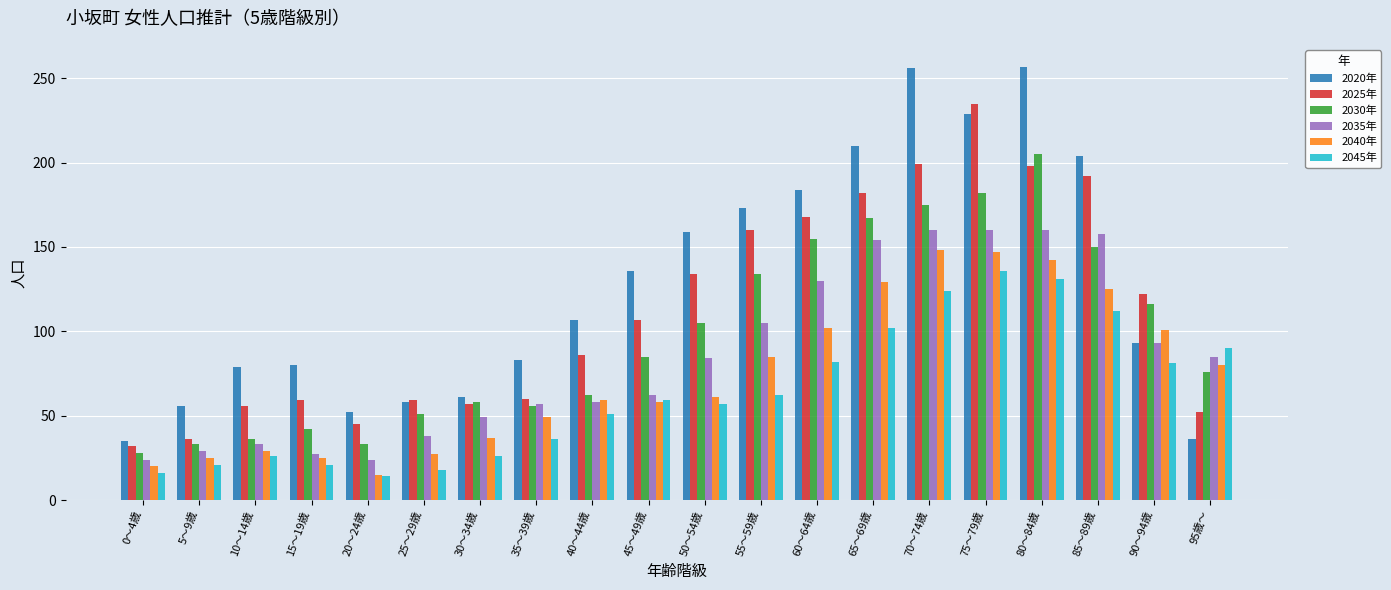

Rank the series by their maximum value, from lowest to highest.

2045年, 2040年, 2035年, 2030年, 2025年, 2020年